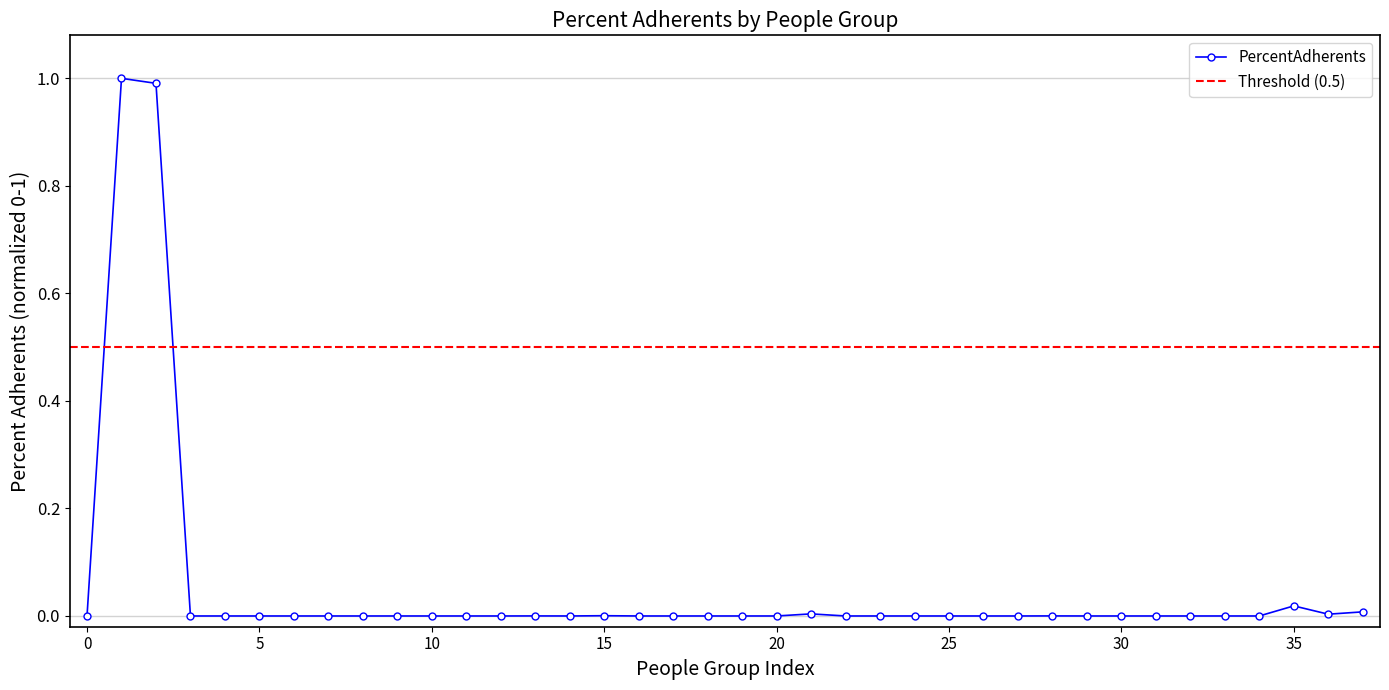

What is the maximum value for PercentAdherents?

1.0